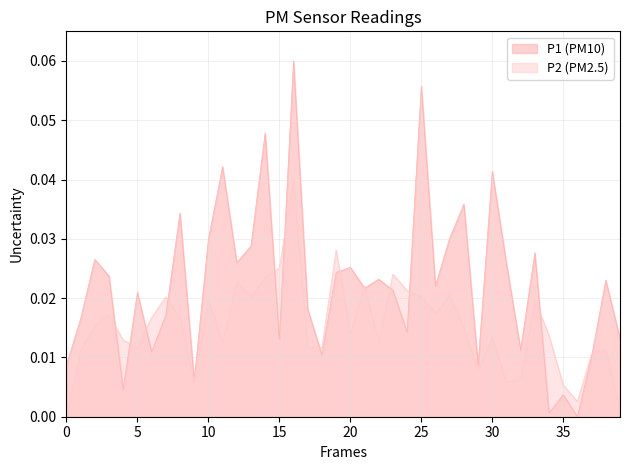

Rank the series by their maximum value, from lowest to highest.

P2 (PM2.5), P1 (PM10)